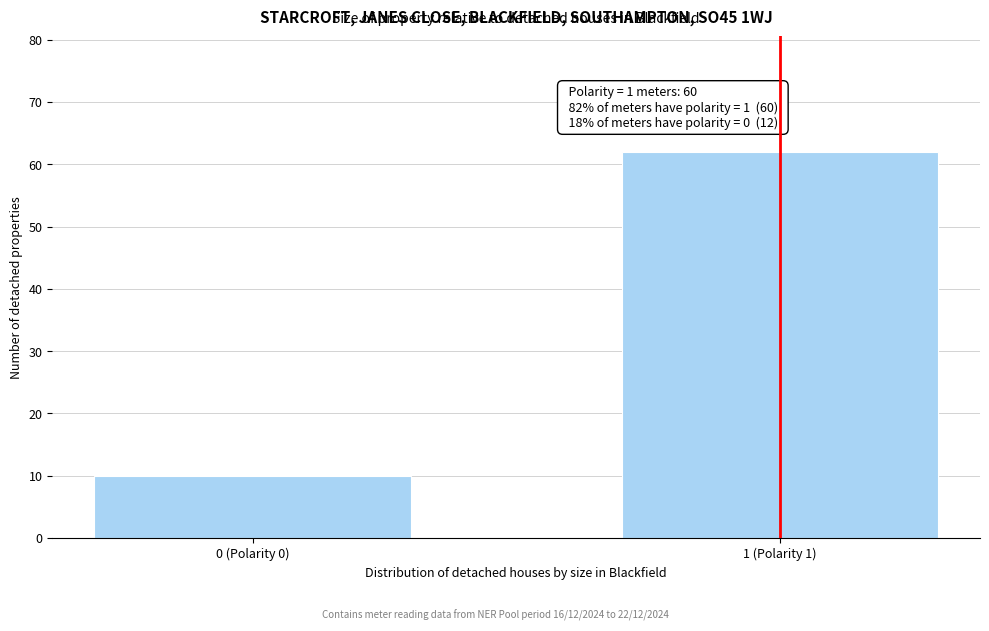

Reading right to left, transcribe all the data shown in this chart.

62	10